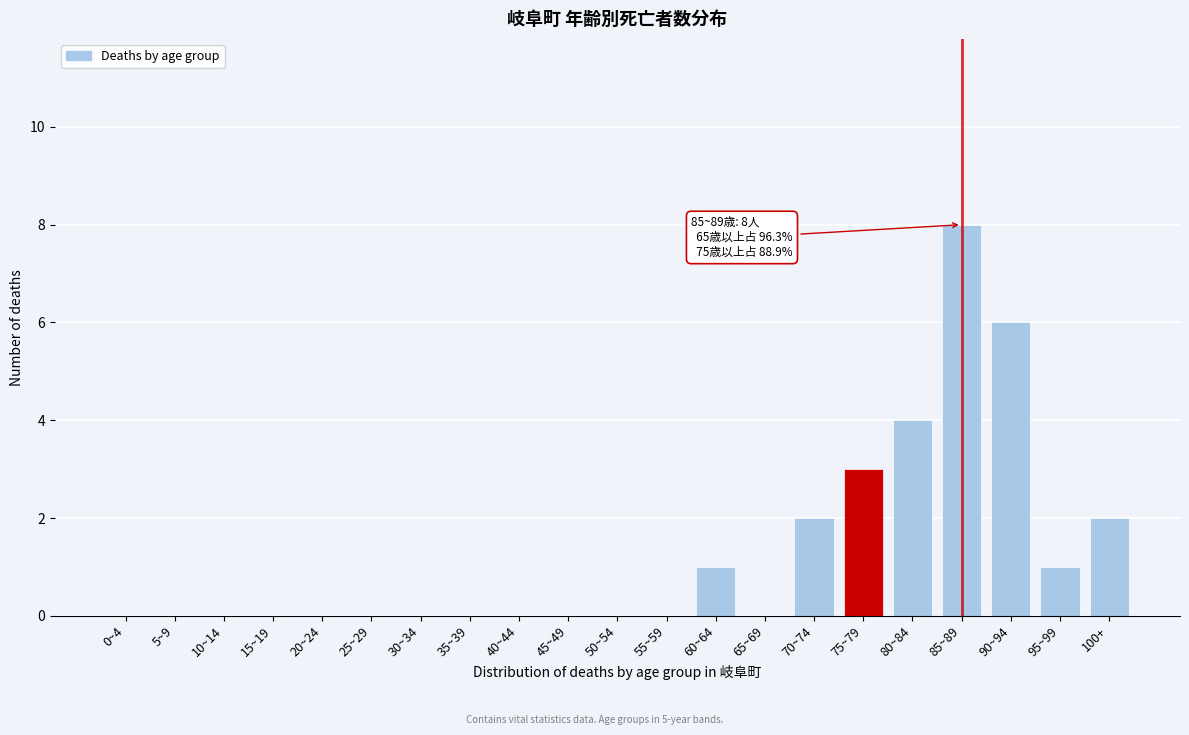

Reading left to right, extract all data points from this chart.

0~4=0	5~9=0	10~14=0	15~19=0	20~24=0	25~29=0	30~34=0	35~39=0	40~44=0	45~49=0	50~54=0	55~59=0	60~64=1	65~69=0	70~74=2	75~79=3	80~84=4	85~89=8	90~94=6	95~99=1	100+=2